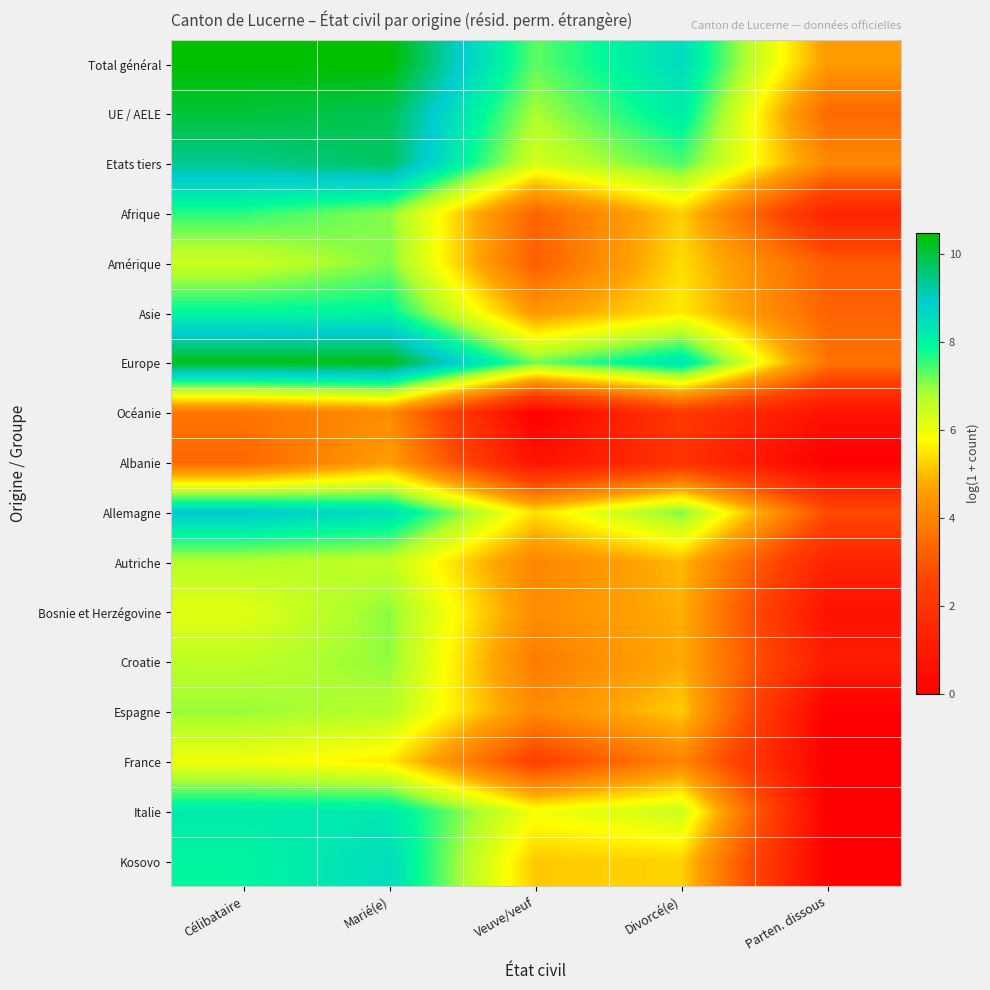

Which series has the largest range (max minus min)?

Kosovo